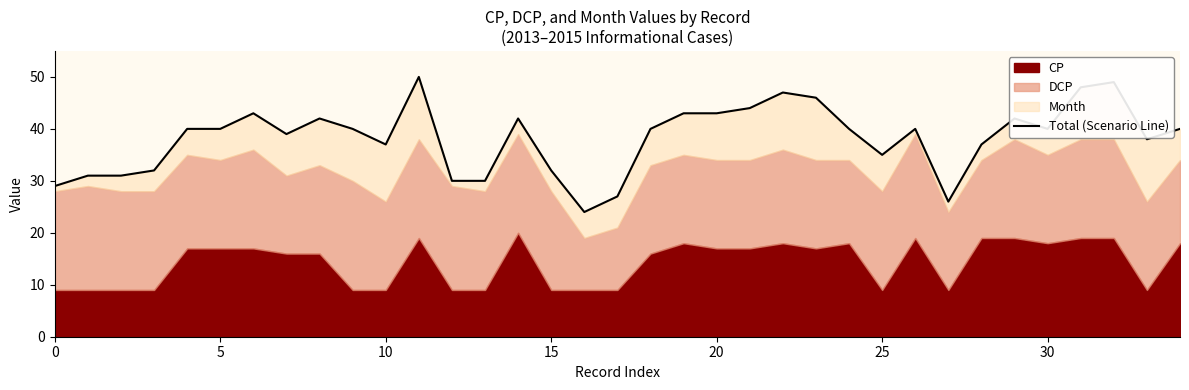

Which category has the highest value across all series?

11